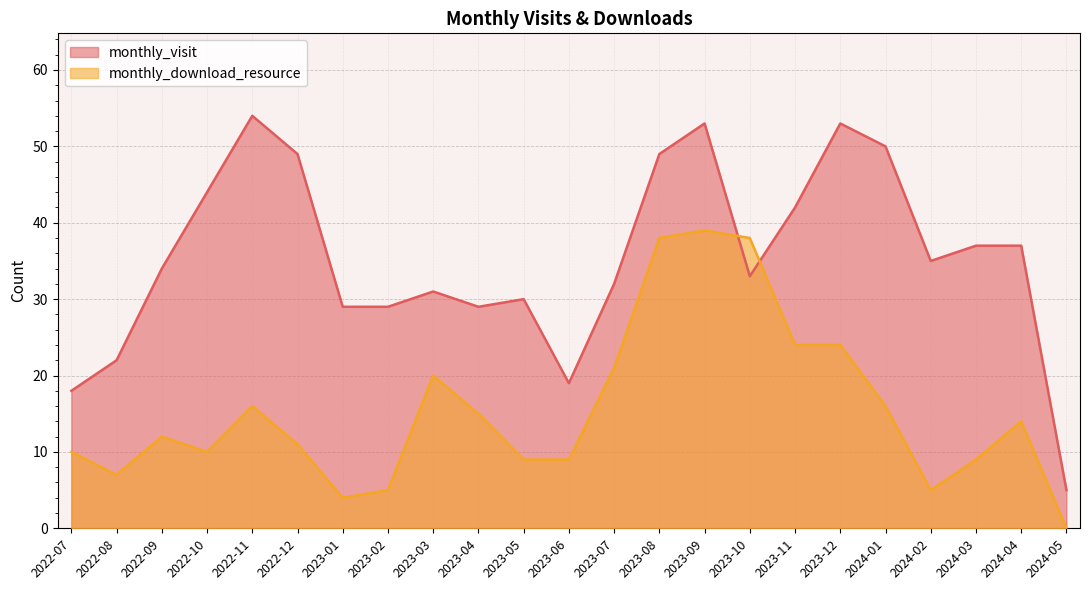

Is it true that monthly_visit equals 32 at 2022-07?

False